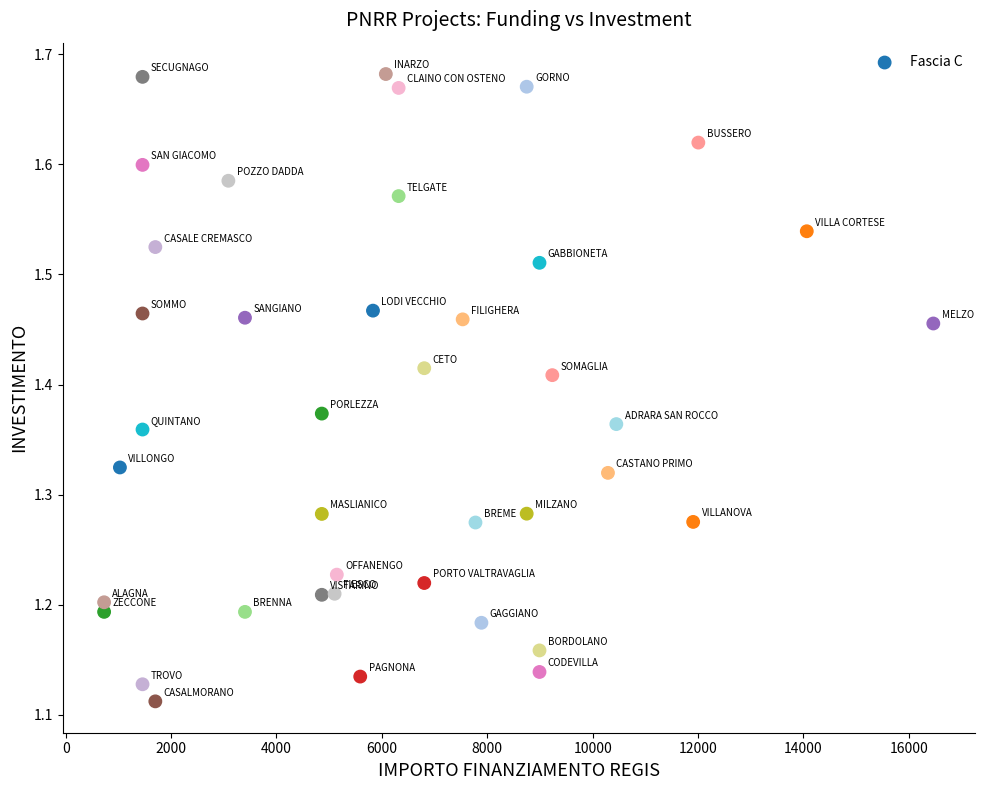

What is the range of Y values (max minus min)?

0.6